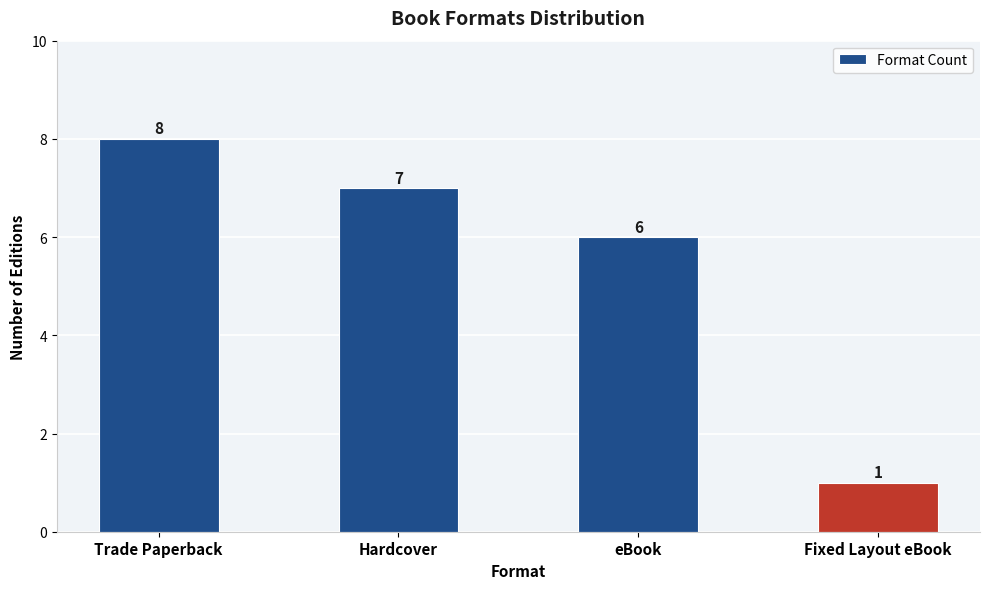

List the labels in order of value, smallest first.

Fixed Layout eBook, eBook, Hardcover, Trade Paperback